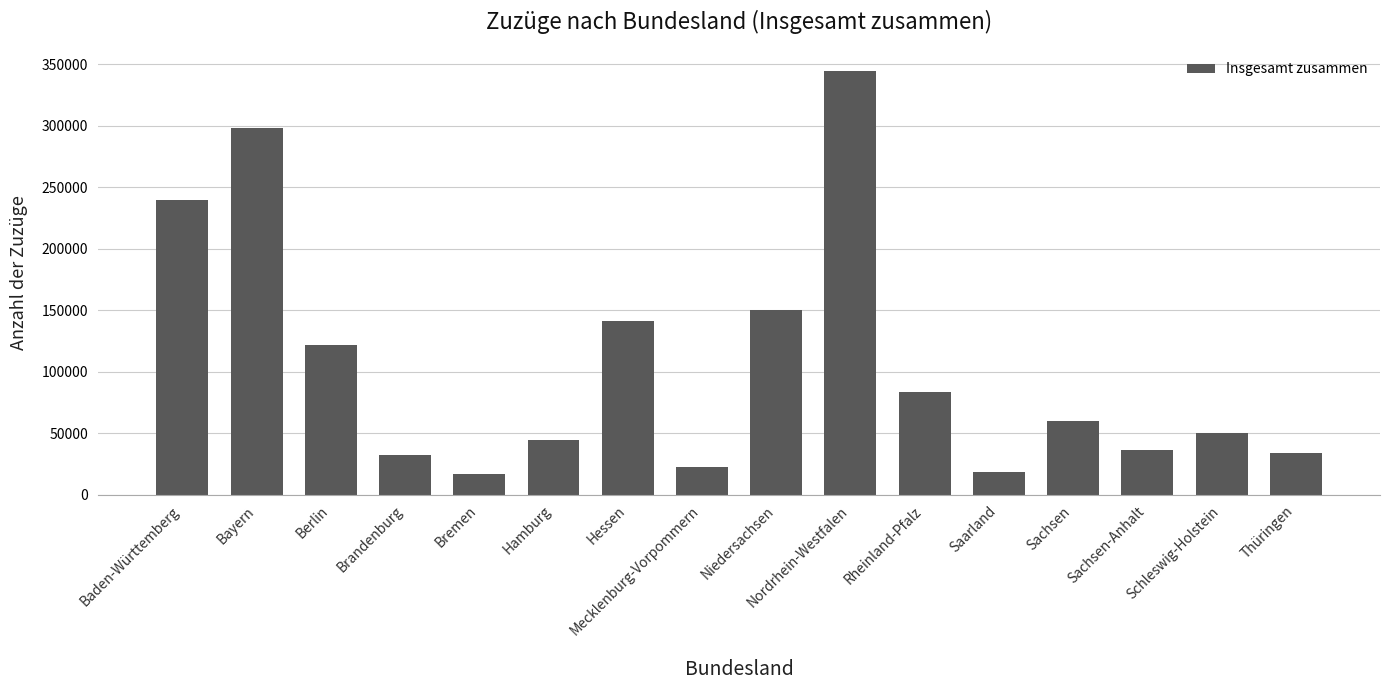

What is the minimum value shown in the chart?

16585